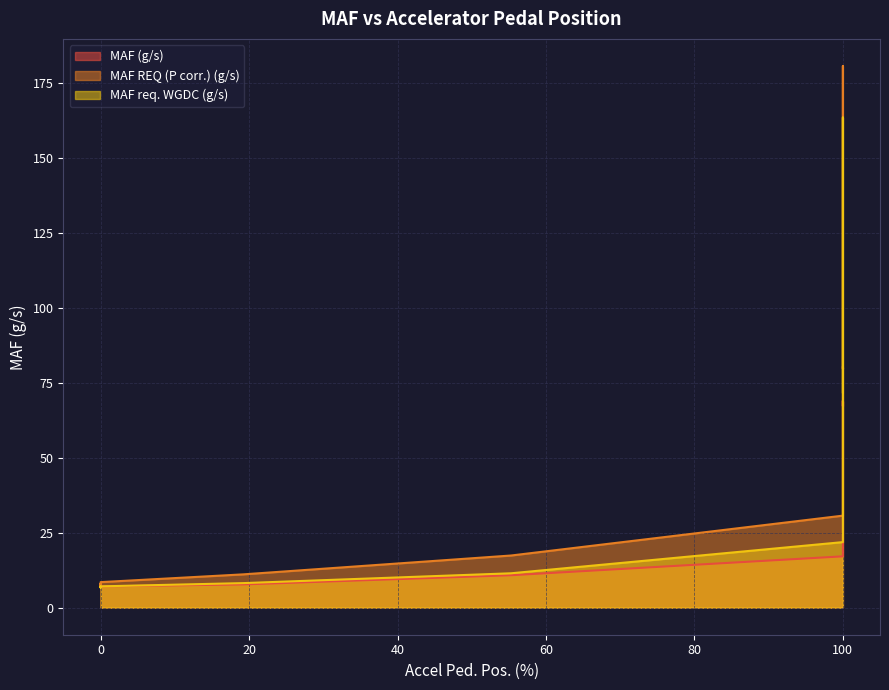

How many distinct data groups are displayed?

3